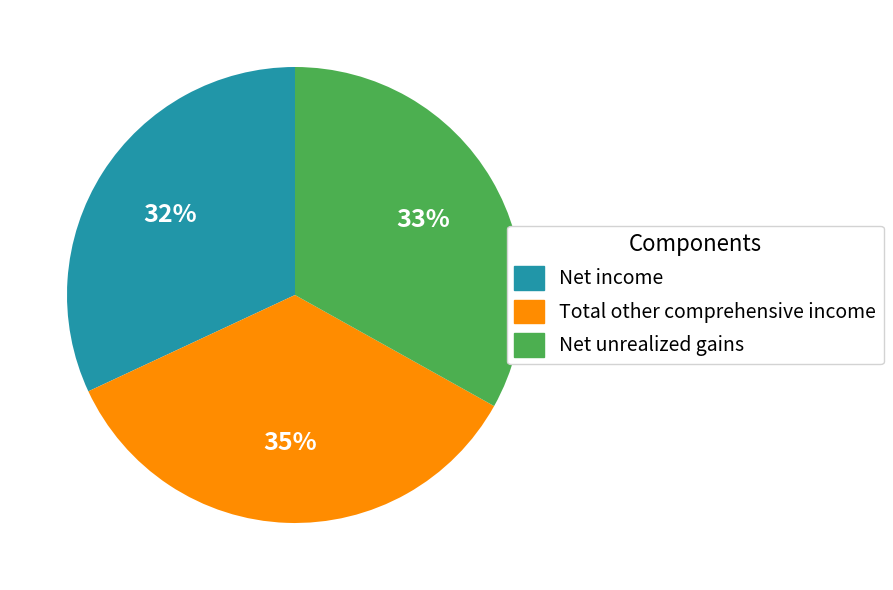

Is there a majority slice in this chart?

No